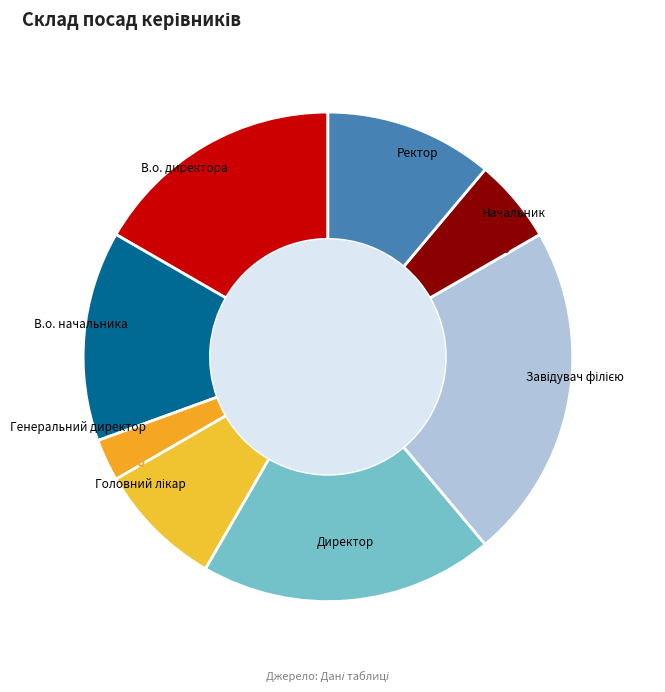

Do Ректор and В.о. директора together represent more than half of the pie?

No